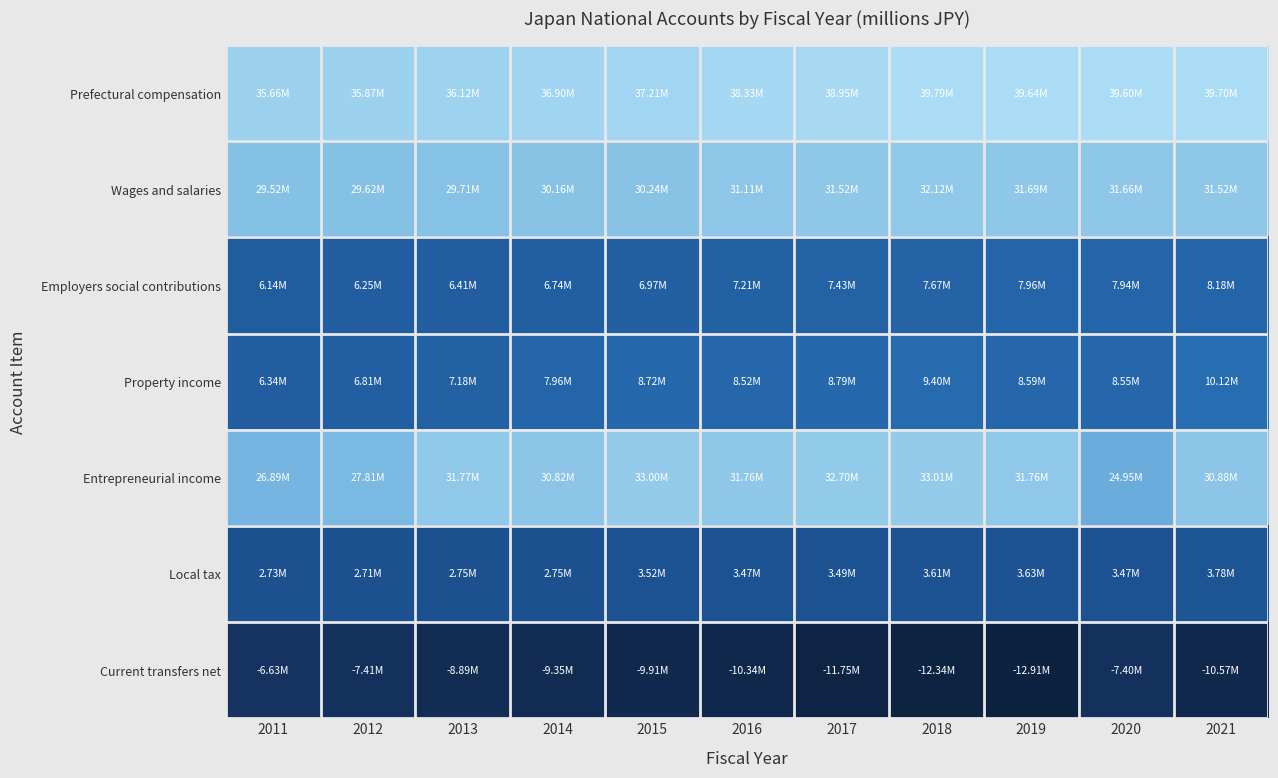

Reading left to right, transcribe all the data shown in this chart.

Prefectural compensation: 2011=35658406	2012=35869457	2013=36120551	2014=36898852	2015=37208579	2016=38327052	2017=38947399	2018=39793166	2019=39641208	2020=39603152	2021=39703831
Wages and salaries: 2011=29518120	2012=29619824	2013=29708474	2014=30158459	2015=30238854	2016=31112346	2017=31516713	2018=32120161	2019=31685141	2020=31660331	2021=31521486
Employers social contributions: 2011=6140285	2012=6249633	2013=6412077	2014=6740394	2015=6969725	2016=7214706	2017=7430686	2018=7673005	2019=7956067	2020=7942821	2021=8182345
Property income: 2011=6335265	2012=6811394	2013=7182947	2014=7960487	2015=8721478	2016=8522723	2017=8794093	2018=9400759	2019=8590305	2020=8551219	2021=10118770
Entrepreneurial income: 2011=26891498	2012=27810971	2013=31772305	2014=30823624	2015=33001670	2016=31762171	2017=32700480	2018=33005211	2019=31764628	2020=24953212	2021=30882706
Local tax: 2011=2730197	2012=2713332	2013=2749151	2014=2749013	2015=3516125	2016=3471592	2017=3491448	2018=3614825	2019=3633120	2020=3474938	2021=3779874
Current transfers net: 2011=-6634804	2012=-7405350	2013=-8889408	2014=-9352873	2015=-9907274	2016=-10337387	2017=-11749016	2018=-12340375	2019=-12909966	2020=-7403627	2021=-10574676